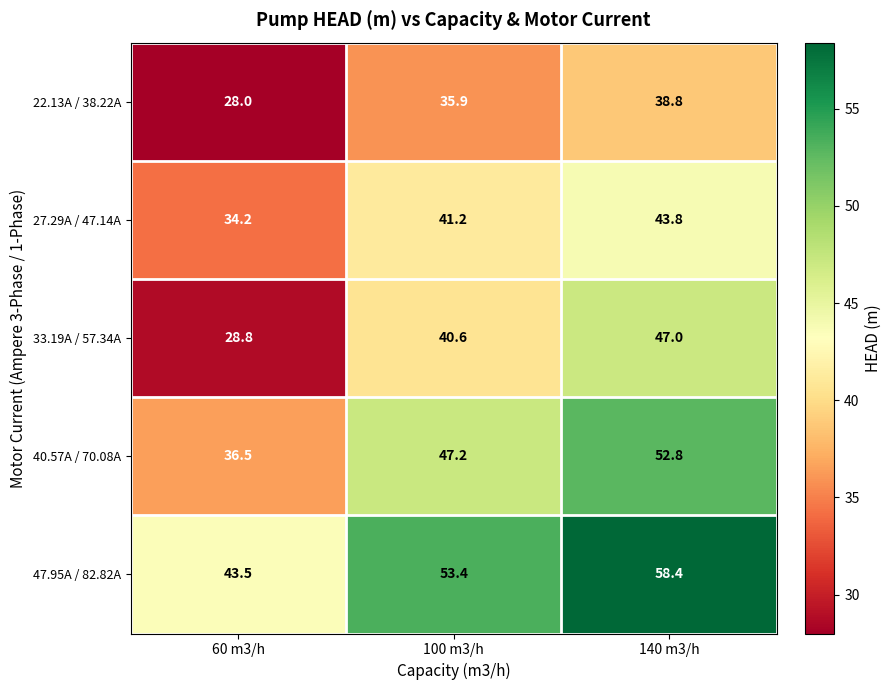

What is the sum of all 40.57A / 70.08A values?

136.5